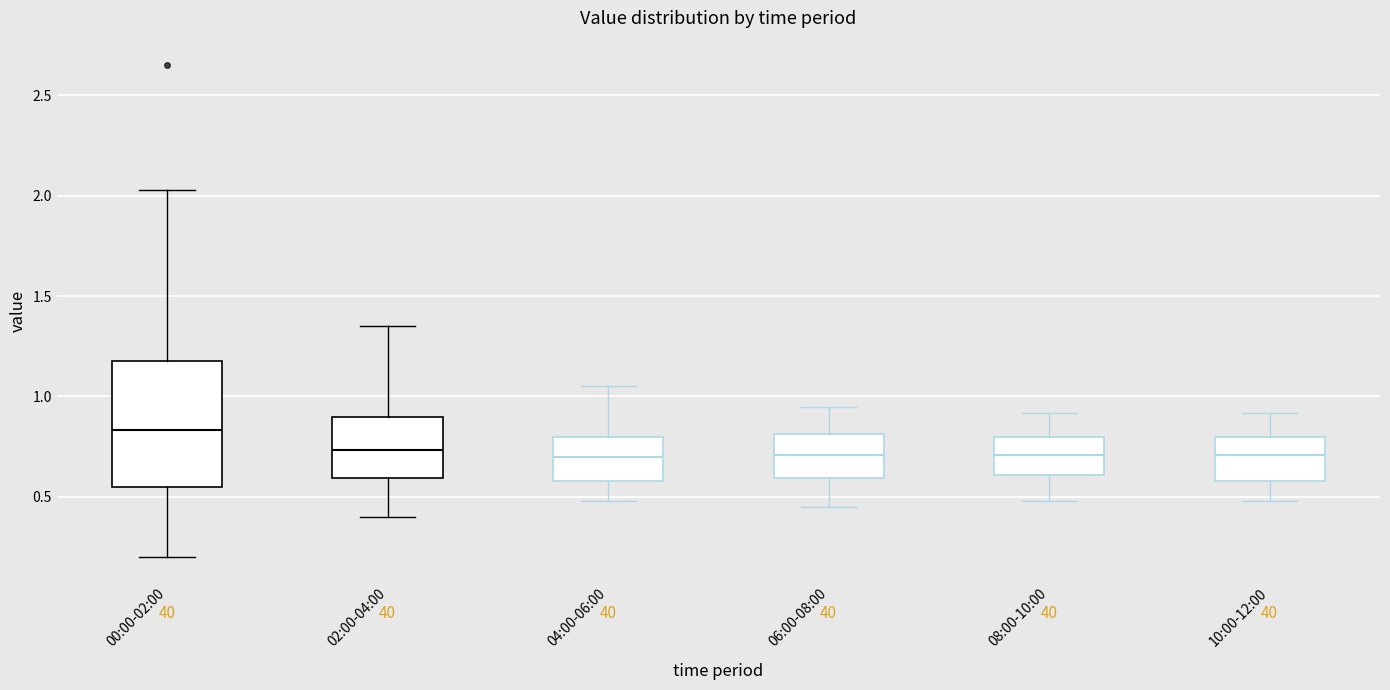

Reading left to right, read every box against the y-axis: the position of its median line, the range the box covers, and the ends of its whiskers. The values are not printed on the chart, so give them approximately, as read against the axis.

00:00-02:00: median 0.85, box 0.55 to 1.20, whiskers 0.20 to 2.05
02:00-04:00: median 0.75, box 0.60 to 0.90, whiskers 0.40 to 1.35
04:00-06:00: median 0.70, box 0.60 to 0.80, whiskers 0.50 to 1.05
06:00-08:00: median 0.70, box 0.60 to 0.80, whiskers 0.45 to 0.95
08:00-10:00: median 0.70, box 0.60 to 0.80, whiskers 0.50 to 0.90
10:00-12:00: median 0.70, box 0.60 to 0.80, whiskers 0.50 to 0.90